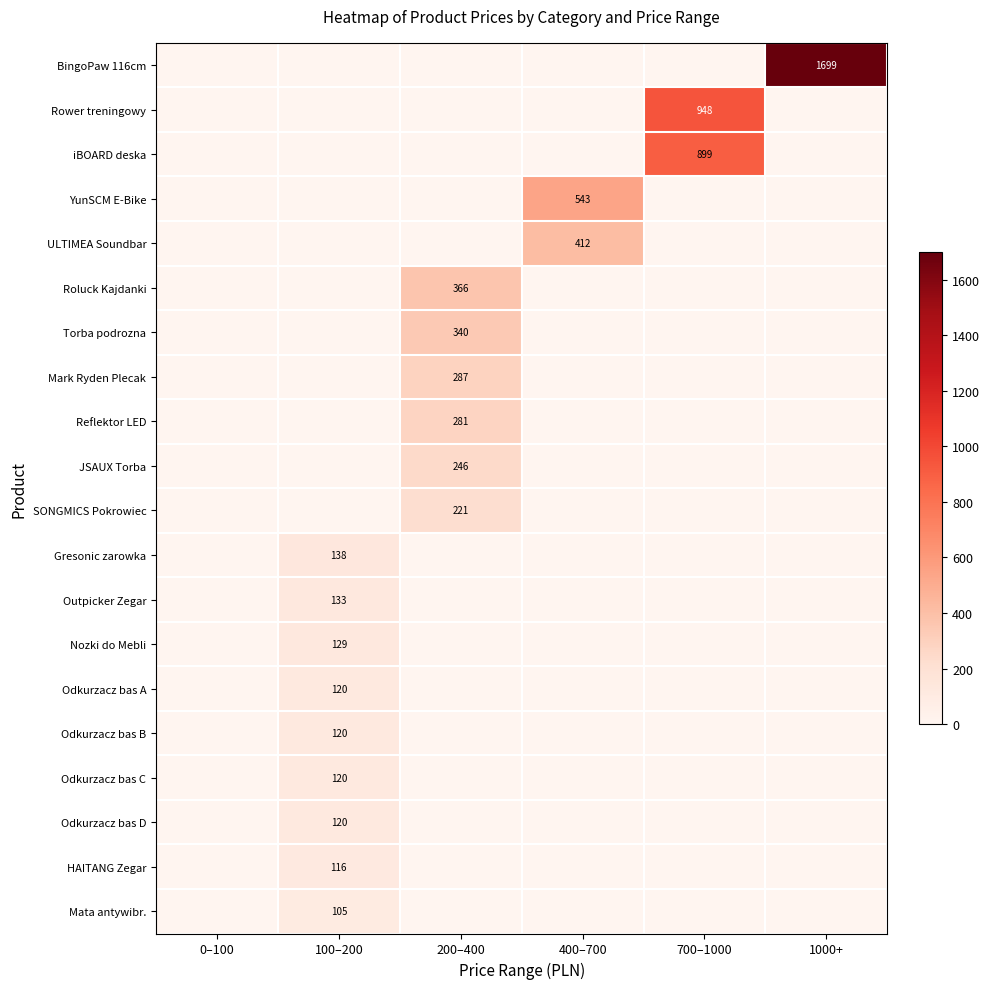

The Roluck Kajdanki series shows 366 at 200–400. True or false?

True